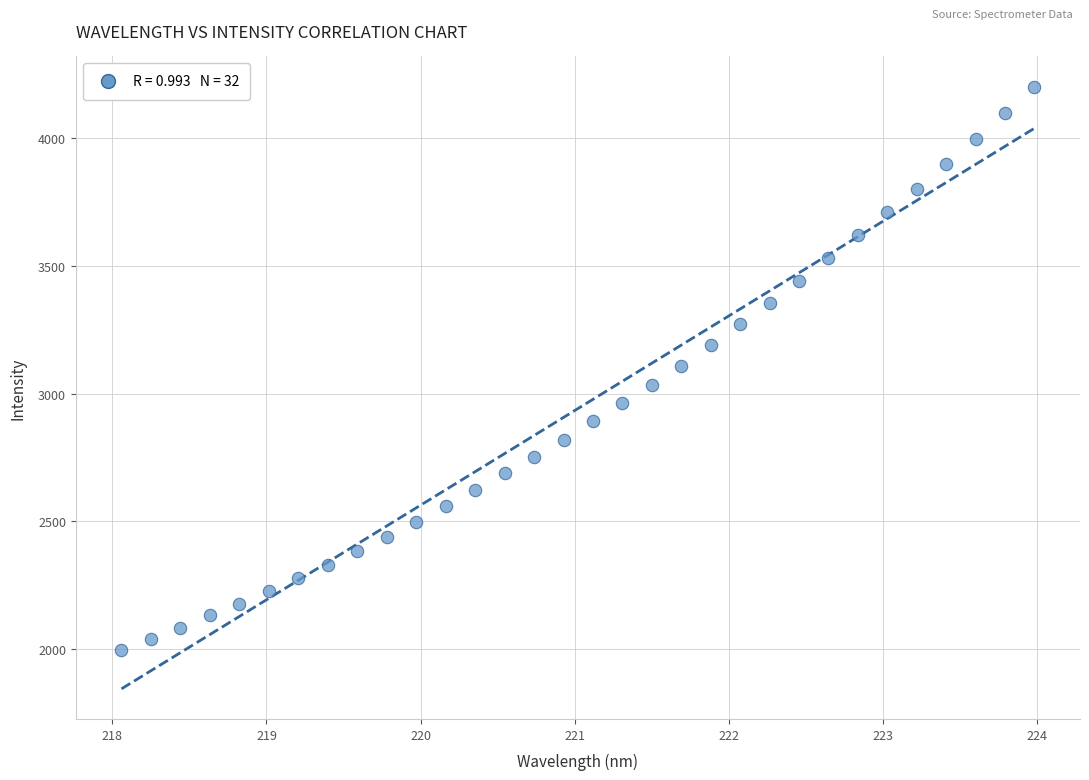

What is the range of Y values (max minus min)?

2203.8